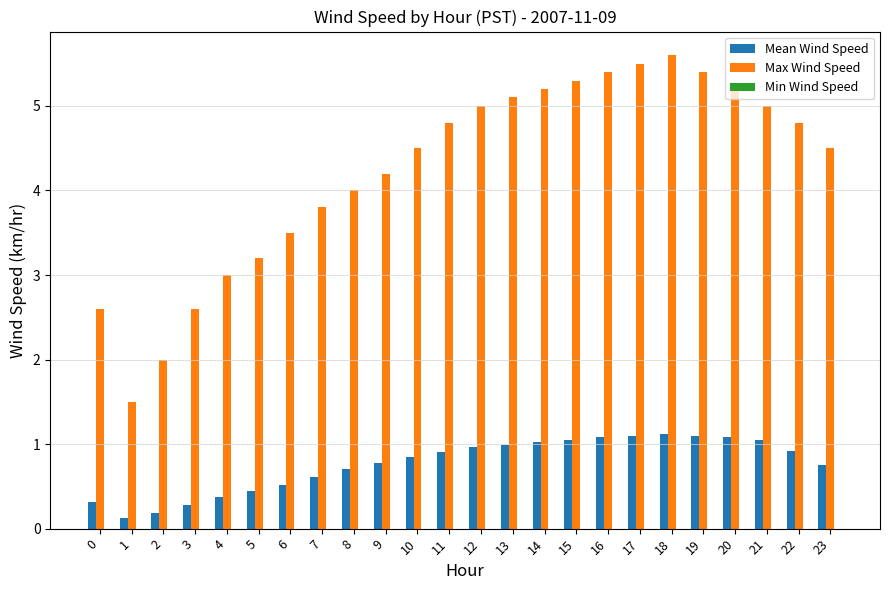

What value does the Max Wind Speed series have at 21?

5.0